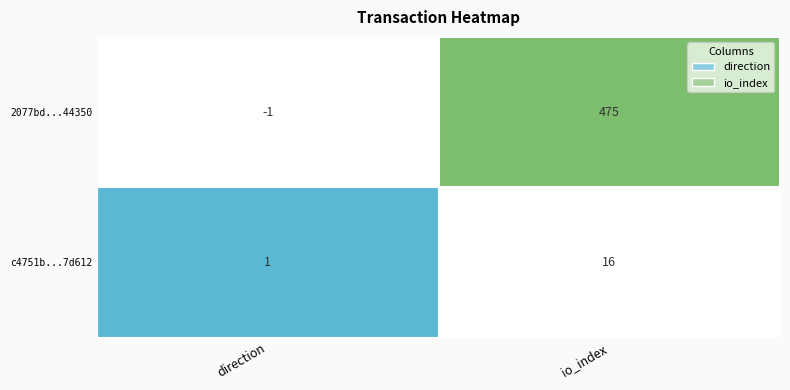

How many values in 2077bd4c97380d887a091dc2537eb9533e44350 are below zero?

1